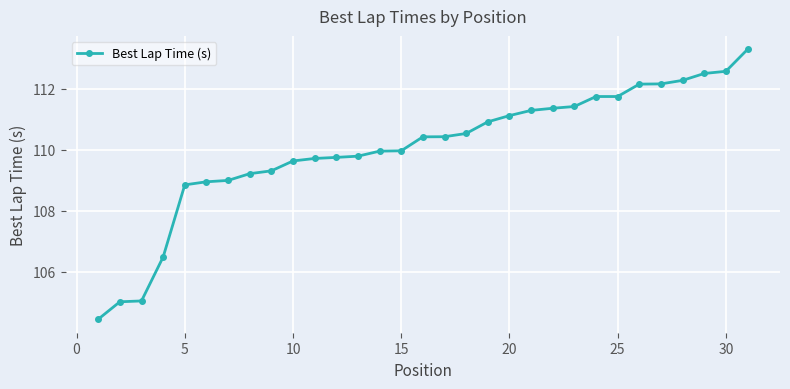

What is the difference between the maximum and minimum values?

8.8